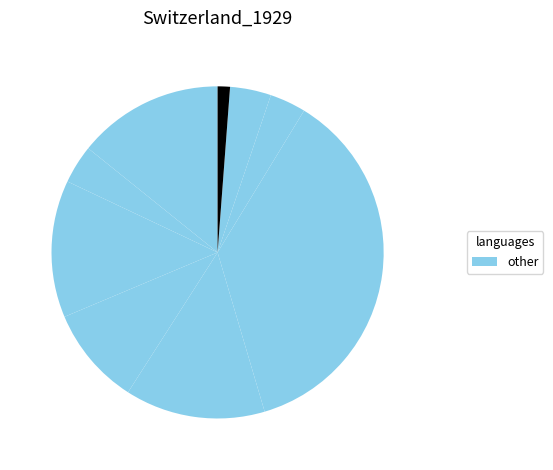

How many slices are in this pie chart?

9